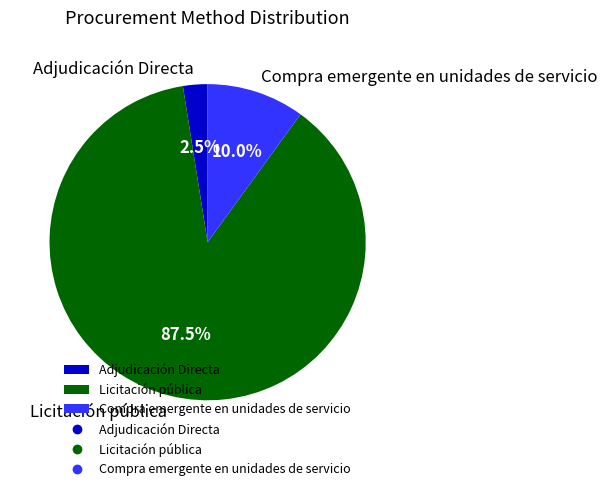

How many slices are in this pie chart?

3